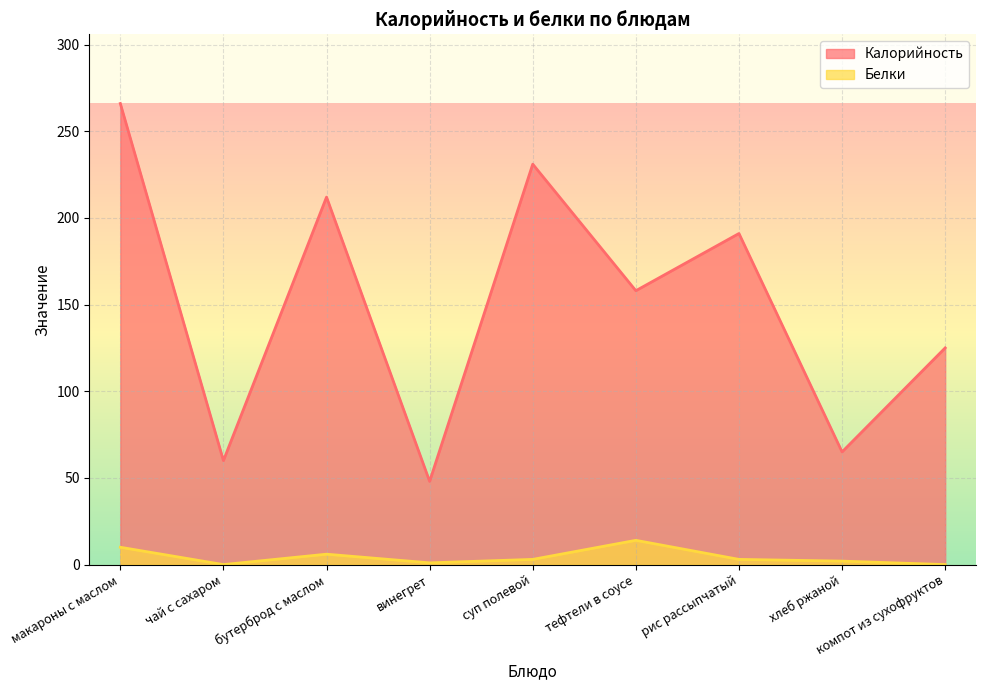

Which series changed the most between винегрет and суп полевой?

Калорийность